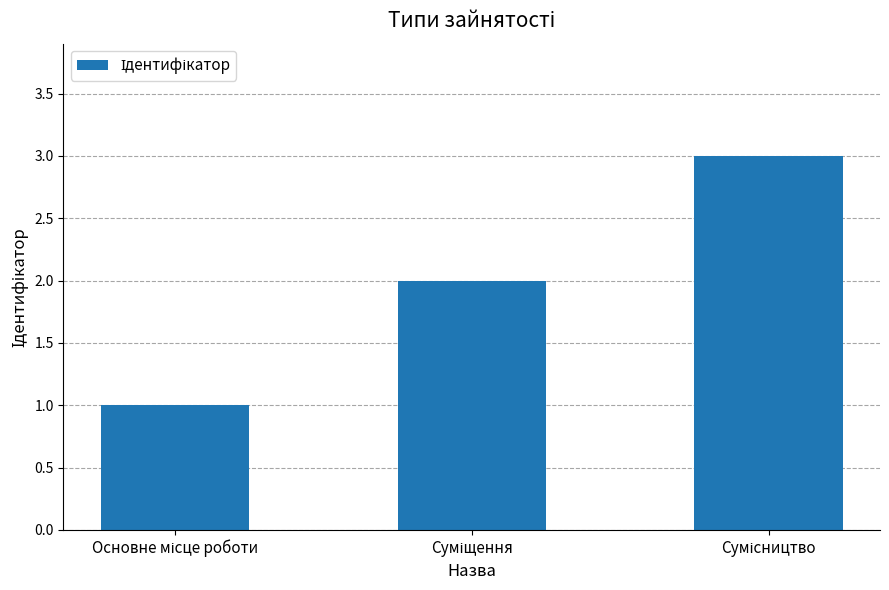

What is the value of the 2nd bar from the left?

2